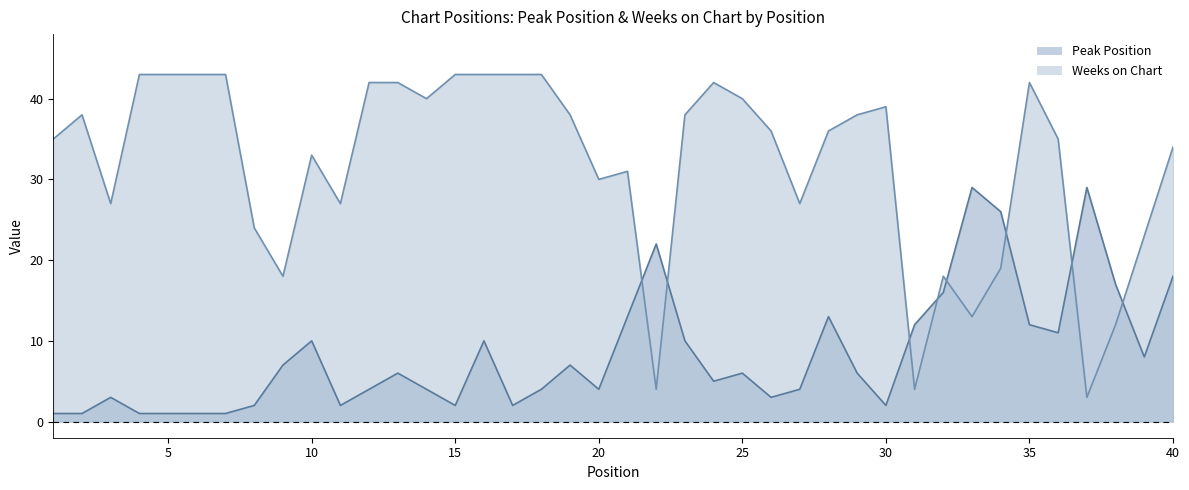

True or false: Peak Position and Weeks on Chart cross at least once.

True